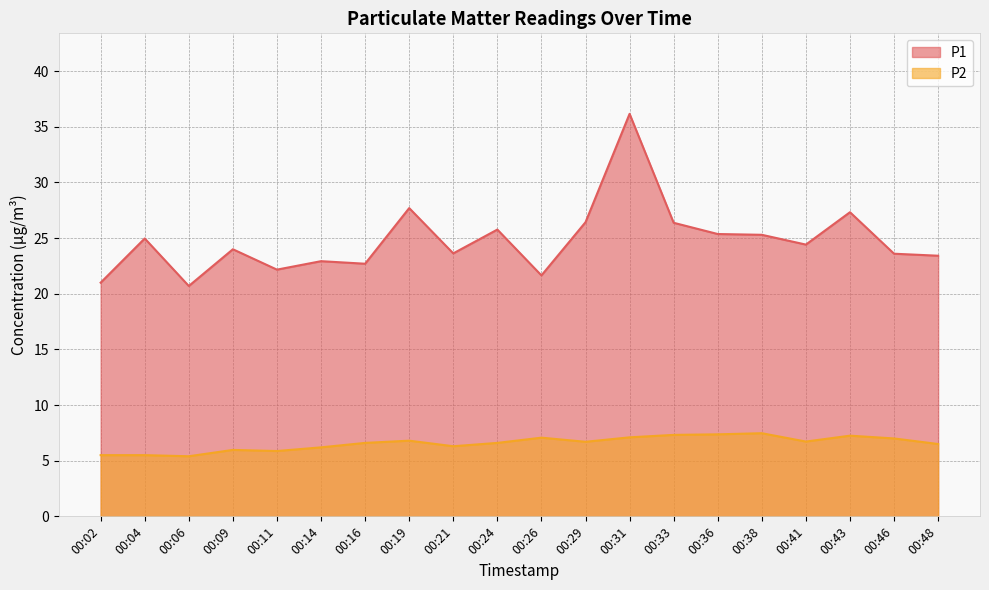

True or false: P1 has a value of 35.5 at 00:29.

False